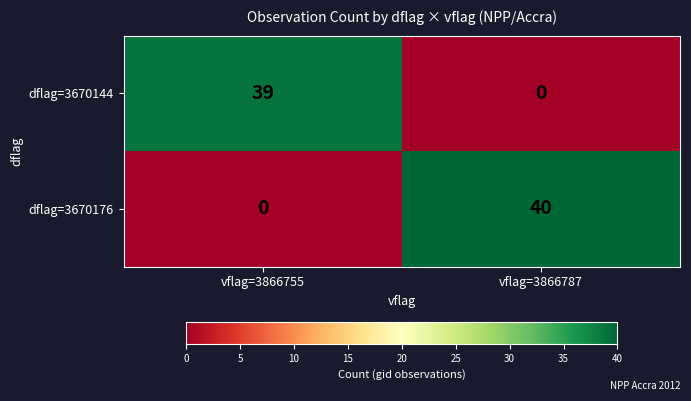

Reading right to left, extract all data points from this chart.

dflag=3670144: vflag=3866787=0	vflag=3866755=39
dflag=3670176: vflag=3866787=40	vflag=3866755=0